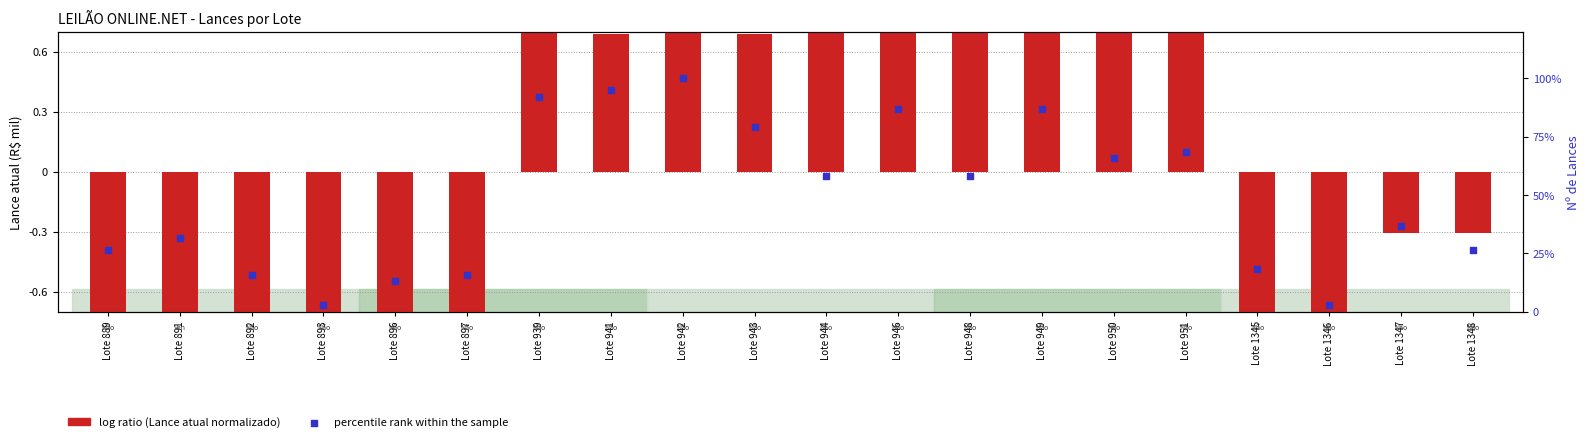

Is the value of log ratio (Lance atual normalizado) at Lote 896 greater than the value of percentile rank within the sample at Lote 892?

No